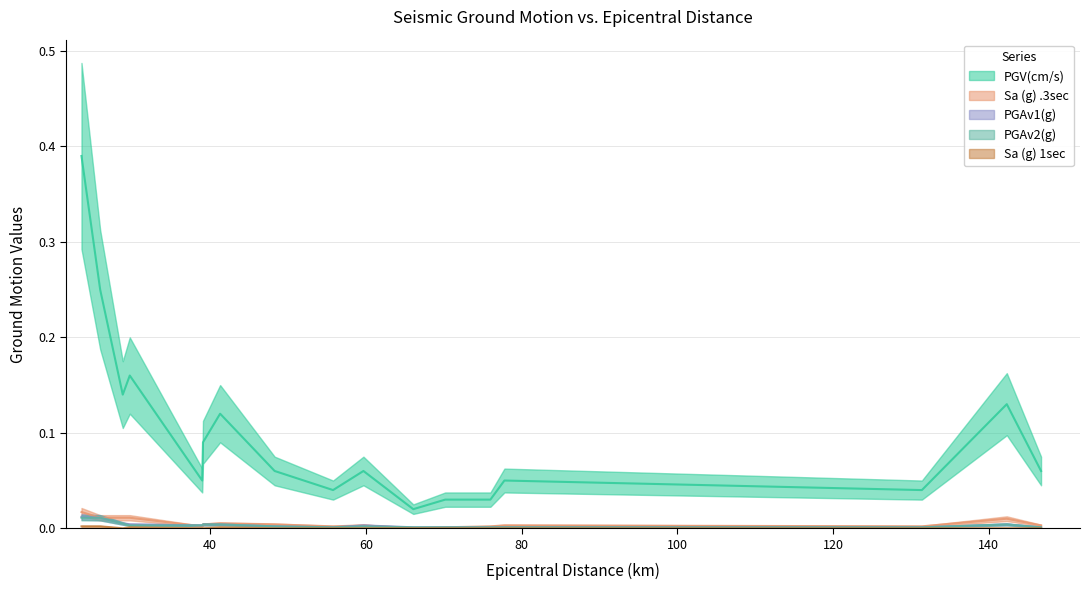

At which label does PGAv2(g) reach its peak?

23.5